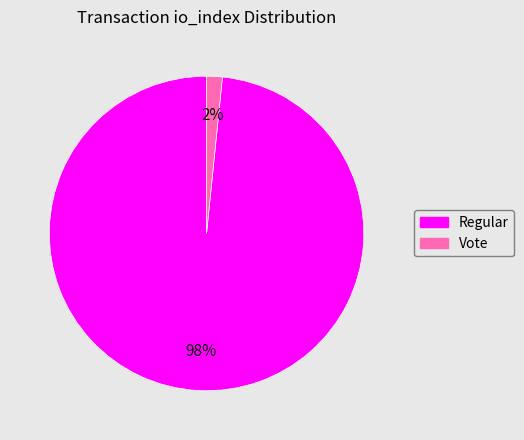

To the nearest percent, what is the average slice percentage?

50%